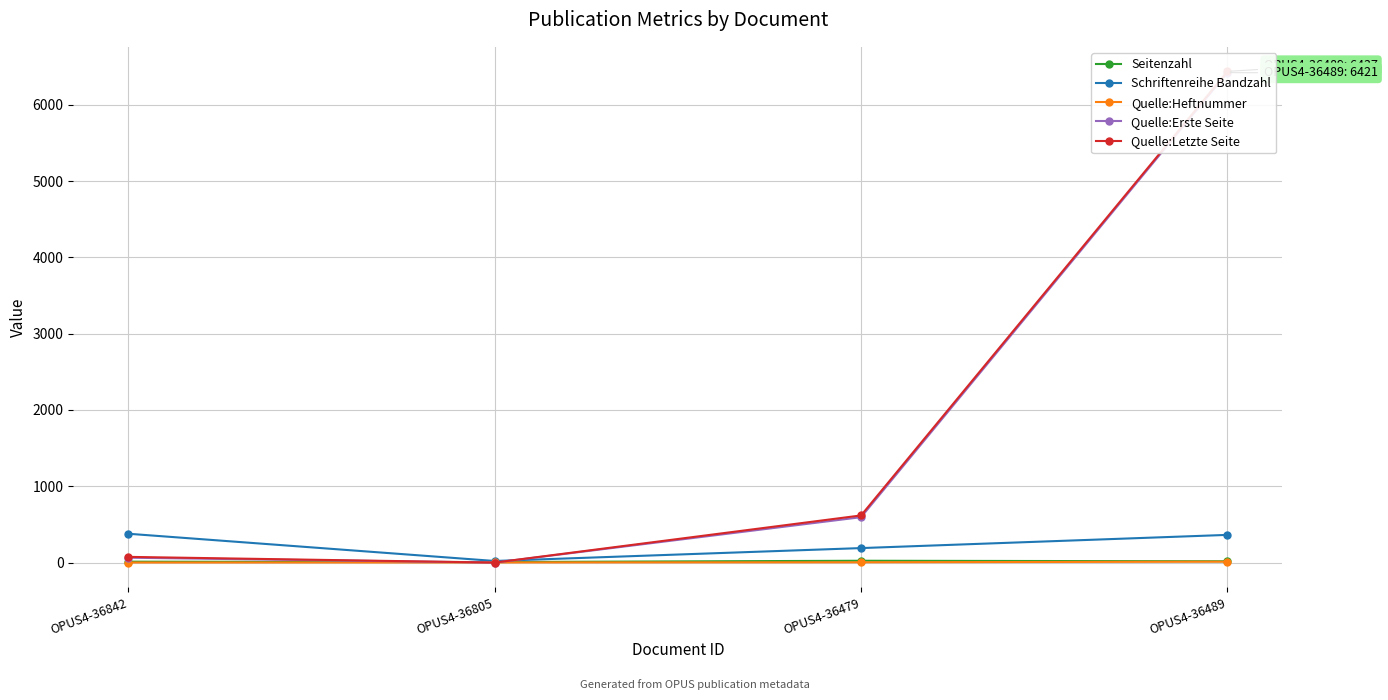

Between OPUS4-36479 and OPUS4-36805, which is larger?

OPUS4-36479